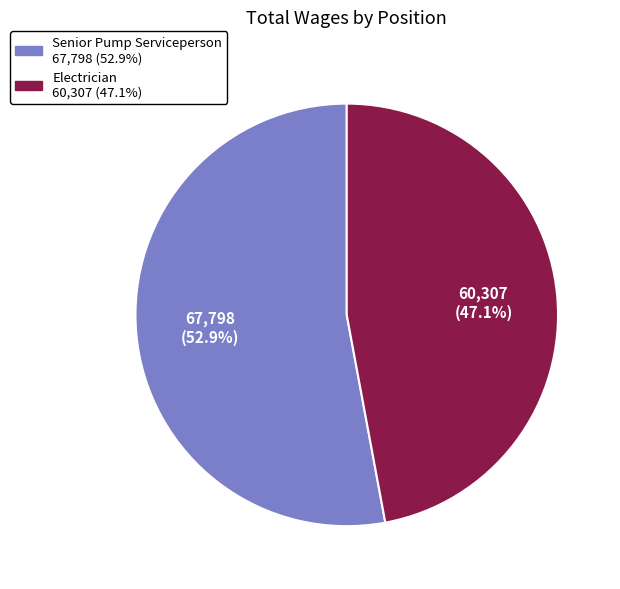

Is it true that Electrician is 47% of the pie?

True